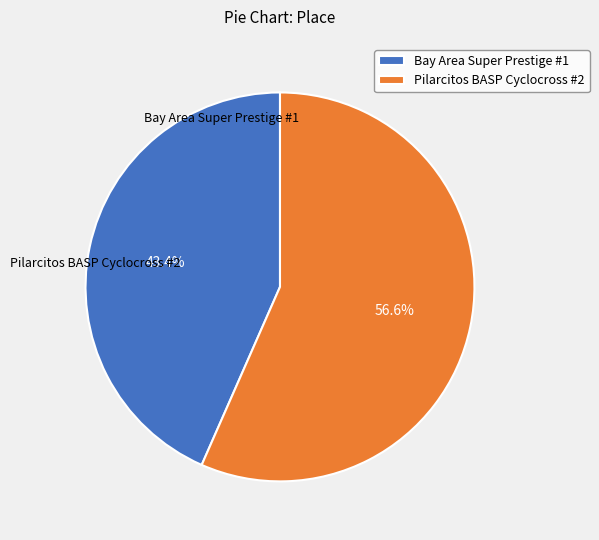

To the nearest percent, what is the difference between the Bay Area Super Prestige #1 and Pilarcitos BASP Cyclocross #2 slice percentages?

13%